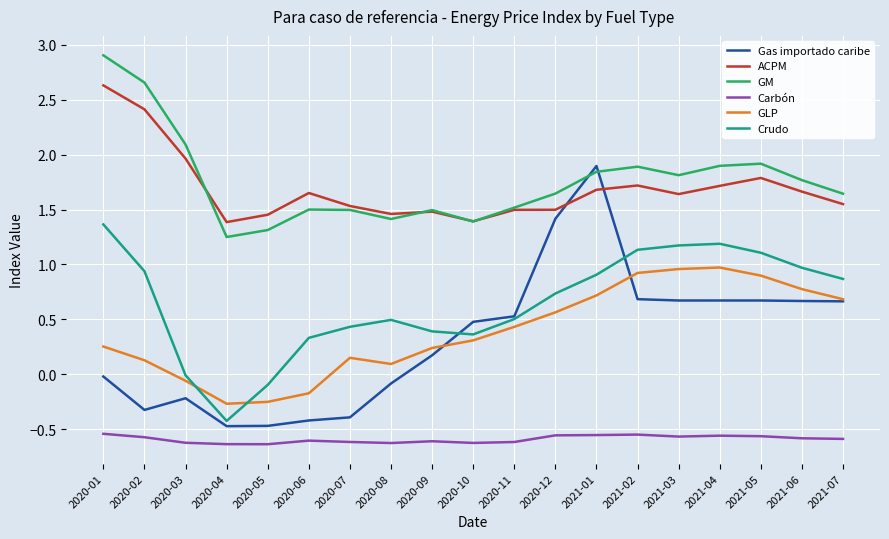

The value of ACPM at 2020-08 is 1.5. True or false?

True